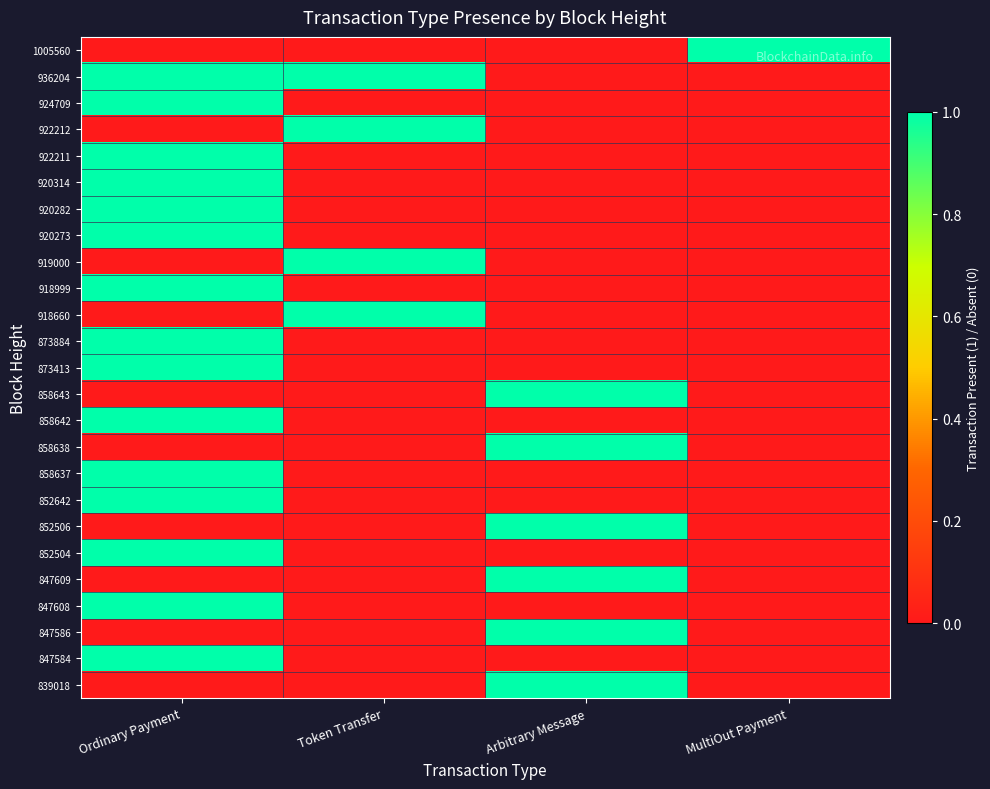

Reading left to right, list all the values displayed in this chart.

1005560: Ordinary Payment=0	Token Transfer=0	Arbitrary Message=0	MultiOut Payment=1
936204: Ordinary Payment=1	Token Transfer=1	Arbitrary Message=0	MultiOut Payment=0
924709: Ordinary Payment=1	Token Transfer=0	Arbitrary Message=0	MultiOut Payment=0
922212: Ordinary Payment=0	Token Transfer=1	Arbitrary Message=0	MultiOut Payment=0
922211: Ordinary Payment=1	Token Transfer=0	Arbitrary Message=0	MultiOut Payment=0
920314: Ordinary Payment=1	Token Transfer=0	Arbitrary Message=0	MultiOut Payment=0
920282: Ordinary Payment=1	Token Transfer=0	Arbitrary Message=0	MultiOut Payment=0
920273: Ordinary Payment=1	Token Transfer=0	Arbitrary Message=0	MultiOut Payment=0
919000: Ordinary Payment=0	Token Transfer=1	Arbitrary Message=0	MultiOut Payment=0
918999: Ordinary Payment=1	Token Transfer=0	Arbitrary Message=0	MultiOut Payment=0
918660: Ordinary Payment=0	Token Transfer=1	Arbitrary Message=0	MultiOut Payment=0
873884: Ordinary Payment=1	Token Transfer=0	Arbitrary Message=0	MultiOut Payment=0
873413: Ordinary Payment=1	Token Transfer=0	Arbitrary Message=0	MultiOut Payment=0
858643: Ordinary Payment=0	Token Transfer=0	Arbitrary Message=1	MultiOut Payment=0
858642: Ordinary Payment=1	Token Transfer=0	Arbitrary Message=0	MultiOut Payment=0
858638: Ordinary Payment=0	Token Transfer=0	Arbitrary Message=1	MultiOut Payment=0
858637: Ordinary Payment=1	Token Transfer=0	Arbitrary Message=0	MultiOut Payment=0
852642: Ordinary Payment=1	Token Transfer=0	Arbitrary Message=0	MultiOut Payment=0
852506: Ordinary Payment=0	Token Transfer=0	Arbitrary Message=1	MultiOut Payment=0
852504: Ordinary Payment=1	Token Transfer=0	Arbitrary Message=0	MultiOut Payment=0
847609: Ordinary Payment=0	Token Transfer=0	Arbitrary Message=1	MultiOut Payment=0
847608: Ordinary Payment=1	Token Transfer=0	Arbitrary Message=0	MultiOut Payment=0
847586: Ordinary Payment=0	Token Transfer=0	Arbitrary Message=1	MultiOut Payment=0
847584: Ordinary Payment=1	Token Transfer=0	Arbitrary Message=0	MultiOut Payment=0
839018: Ordinary Payment=0	Token Transfer=0	Arbitrary Message=1	MultiOut Payment=0